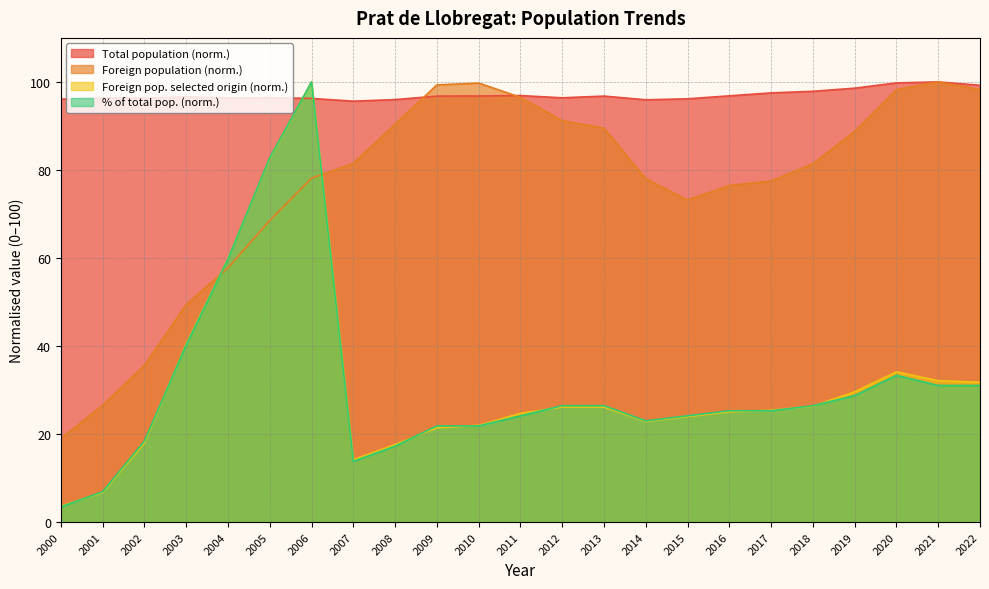

Rank the categories by Foreign pop. selected (abs) value from lowest to highest.

2000, 2001, 2007, 2008, 2002, 2009, 2010, 2014, 2015, 2011, 2016, 2017, 2013, 2012, 2018, 2019, 2022, 2021, 2020, 2003, 2004, 2005, 2006